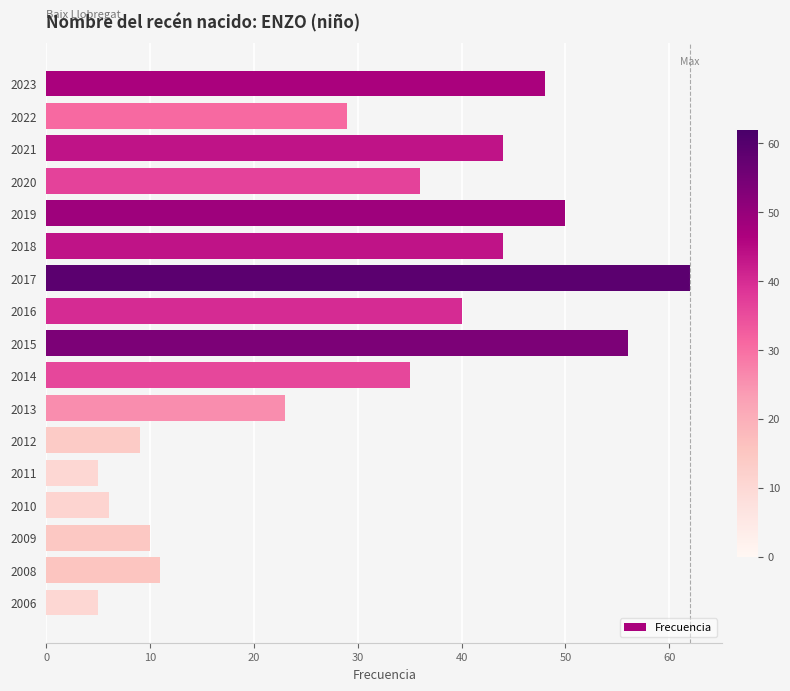

What is the minimum value shown in the chart?

5